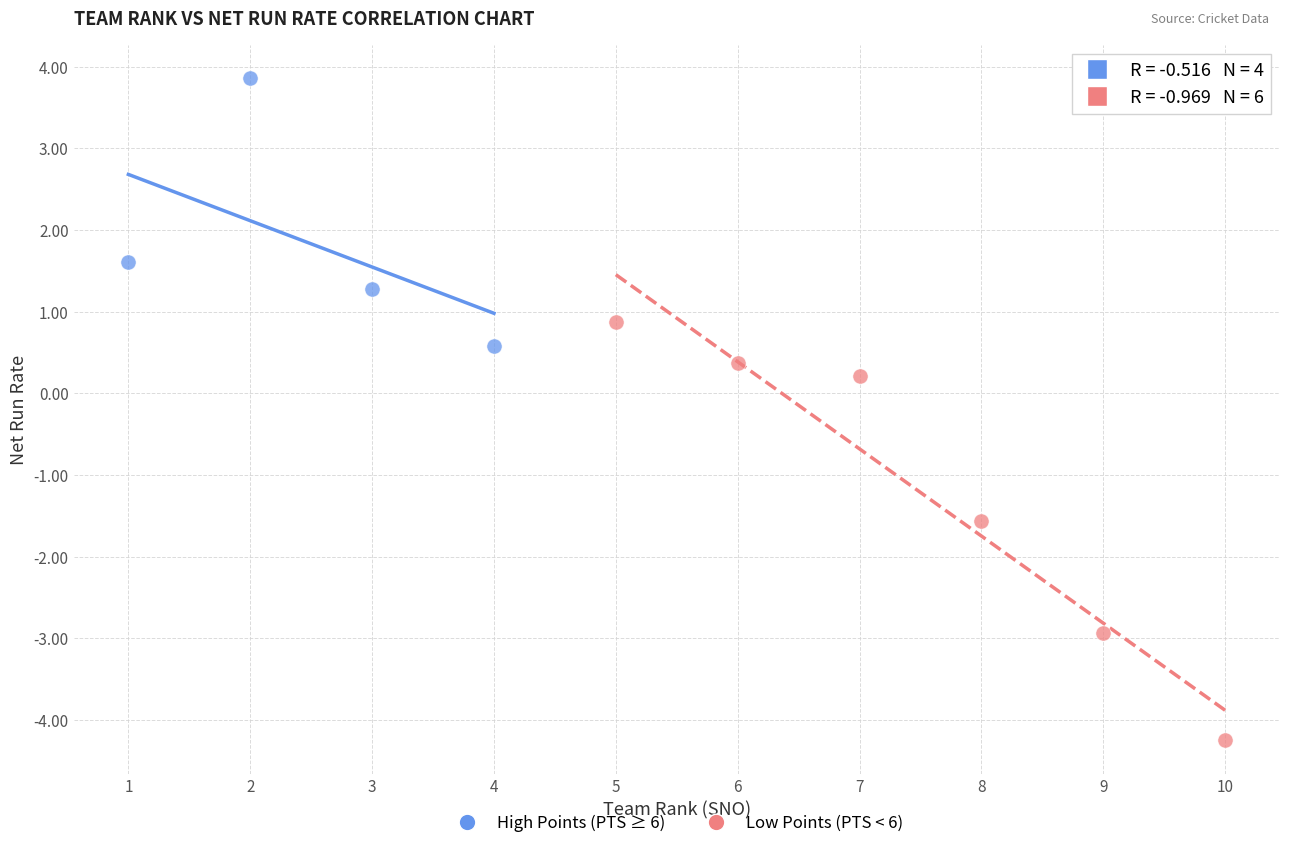

Which series contains the lowest Y value?

Low Points (PTS < 6)